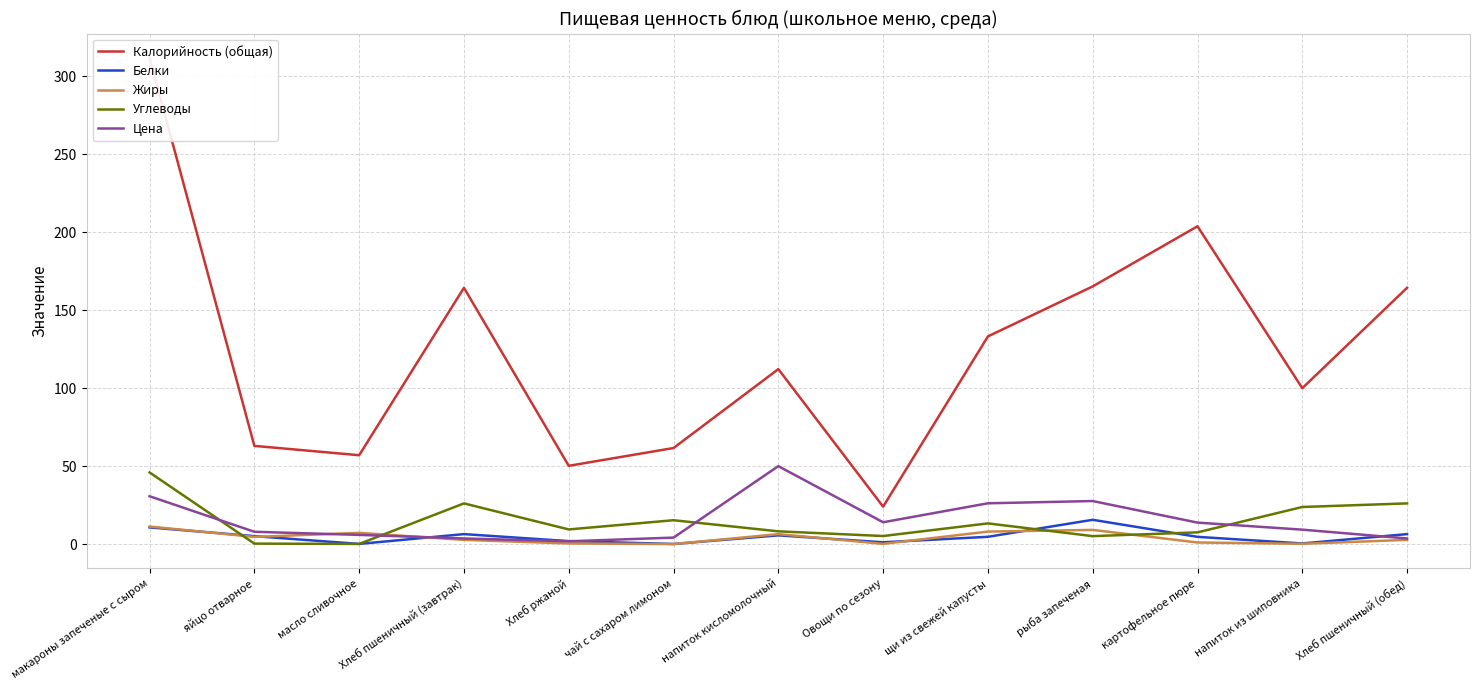

What is the difference between the maximum and second lowest values in the Белки series?

15.5